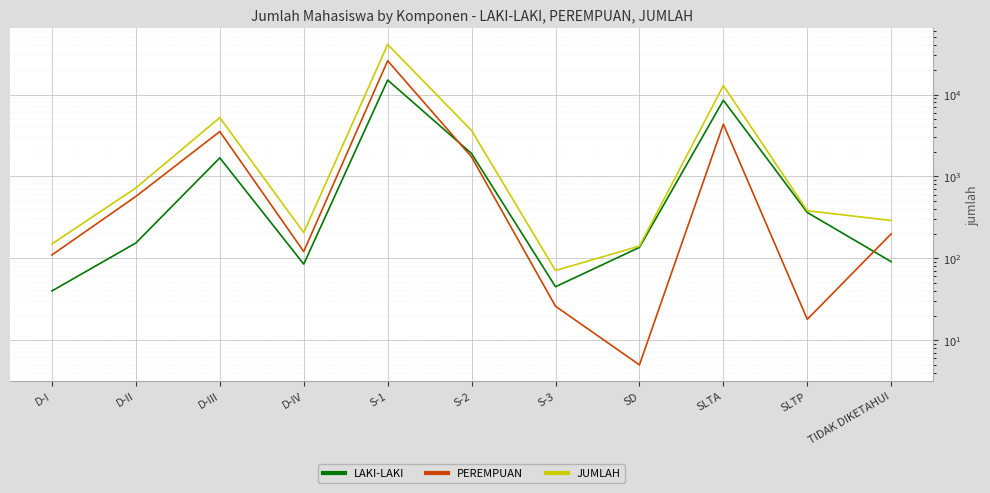

What is the label of the 11th point from the right?

D-I